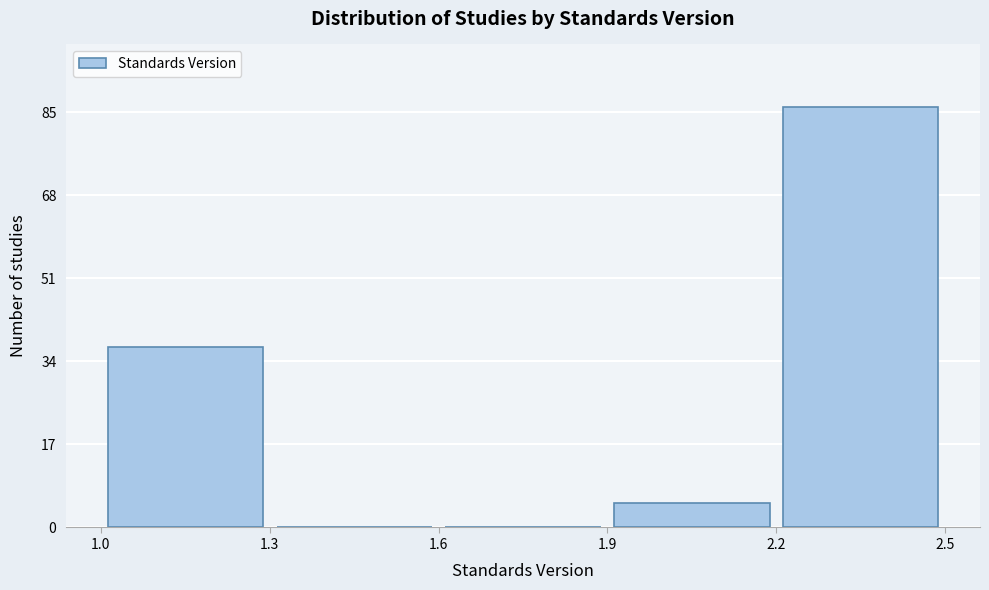

Over which range of the x-axis is the bar tallest?

2.2 to 2.5